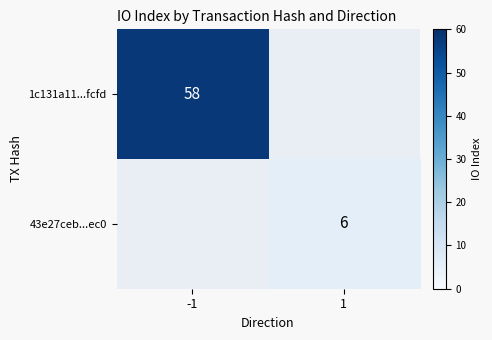

The 43e27ceb...ec0 series shows 6 at 1. True or false?

True